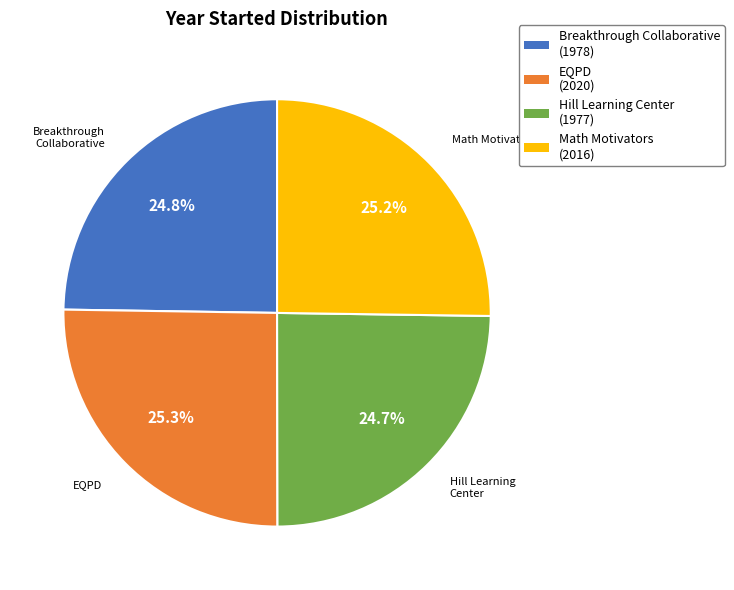

Is it true that EQPD is 25% of the pie?

True